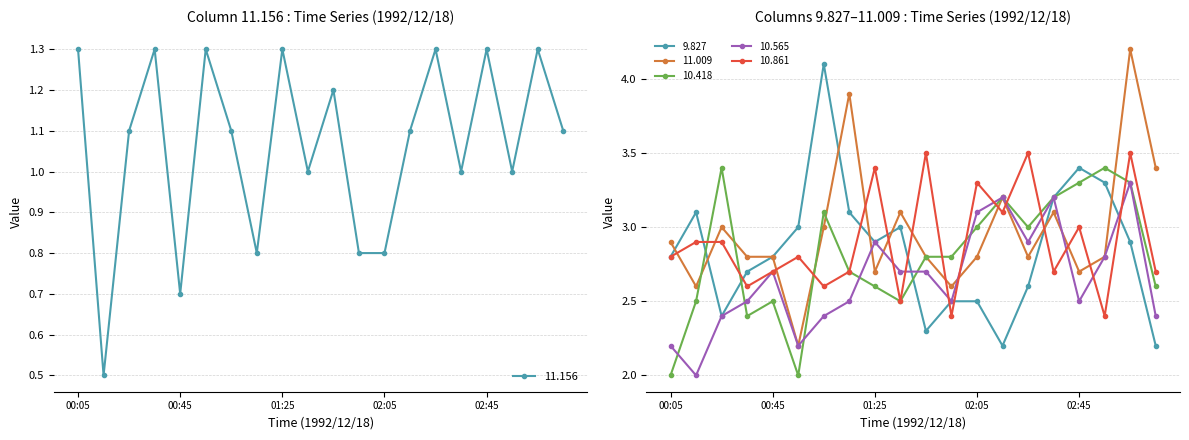

What is the difference between the 10.565 values at 01:35 and 00:55?

0.5